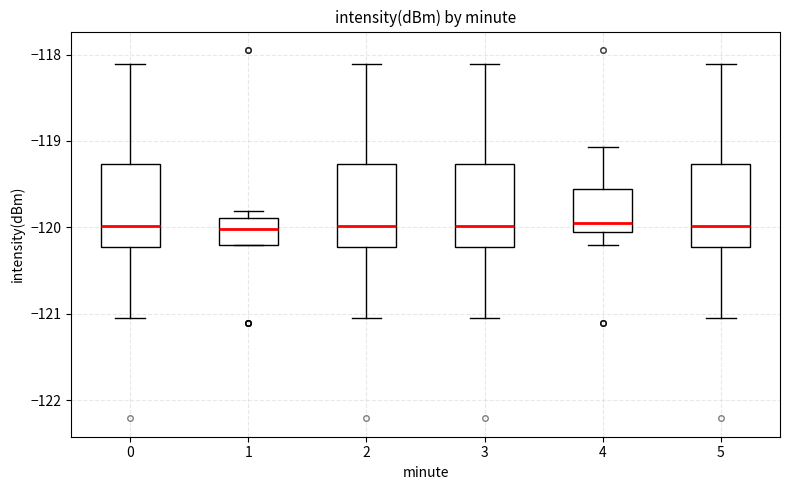

Reading left to right, read every box against the y-axis: the position of its median line, the range the box covers, and the ends of its whiskers. The values are not printed on the chart, so give them approximately, as read against the axis.

0: median -120.0, box -120.2 to -119.3, whiskers -121.0 to -118.1
1: median -120.0, box -120.2 to -119.9, whiskers -120.2 to -119.8
2: median -120.0, box -120.2 to -119.3, whiskers -121.0 to -118.1
3: median -120.0, box -120.2 to -119.3, whiskers -121.0 to -118.1
4: median -119.9, box -120.1 to -119.6, whiskers -120.2 to -119.1
5: median -120.0, box -120.2 to -119.3, whiskers -121.0 to -118.1